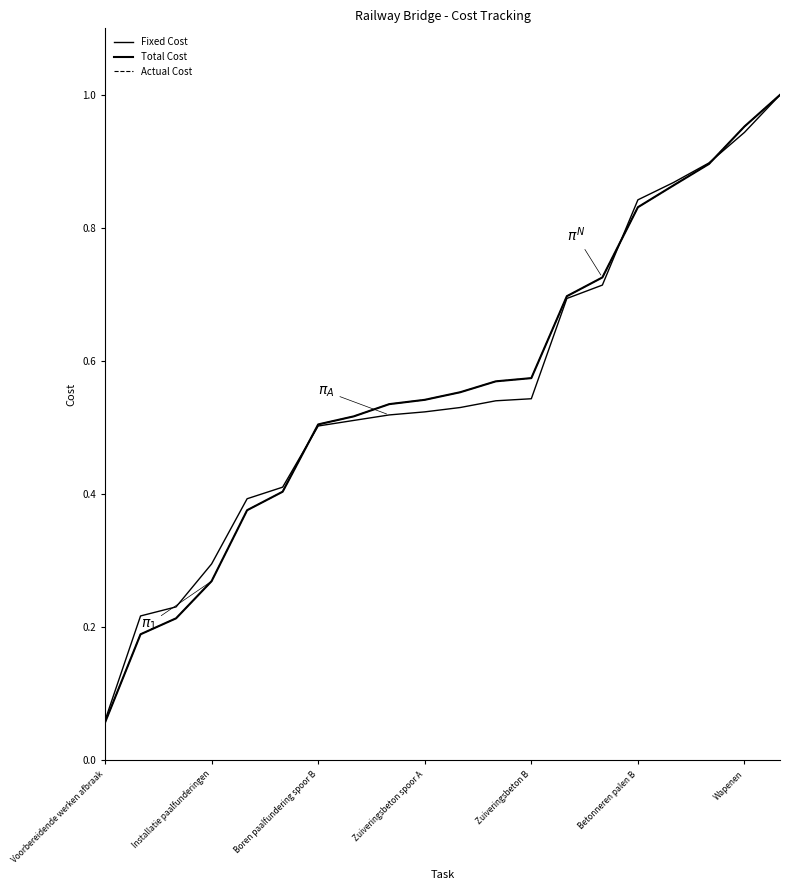

What is the minimum value shown in the chart?

0.1